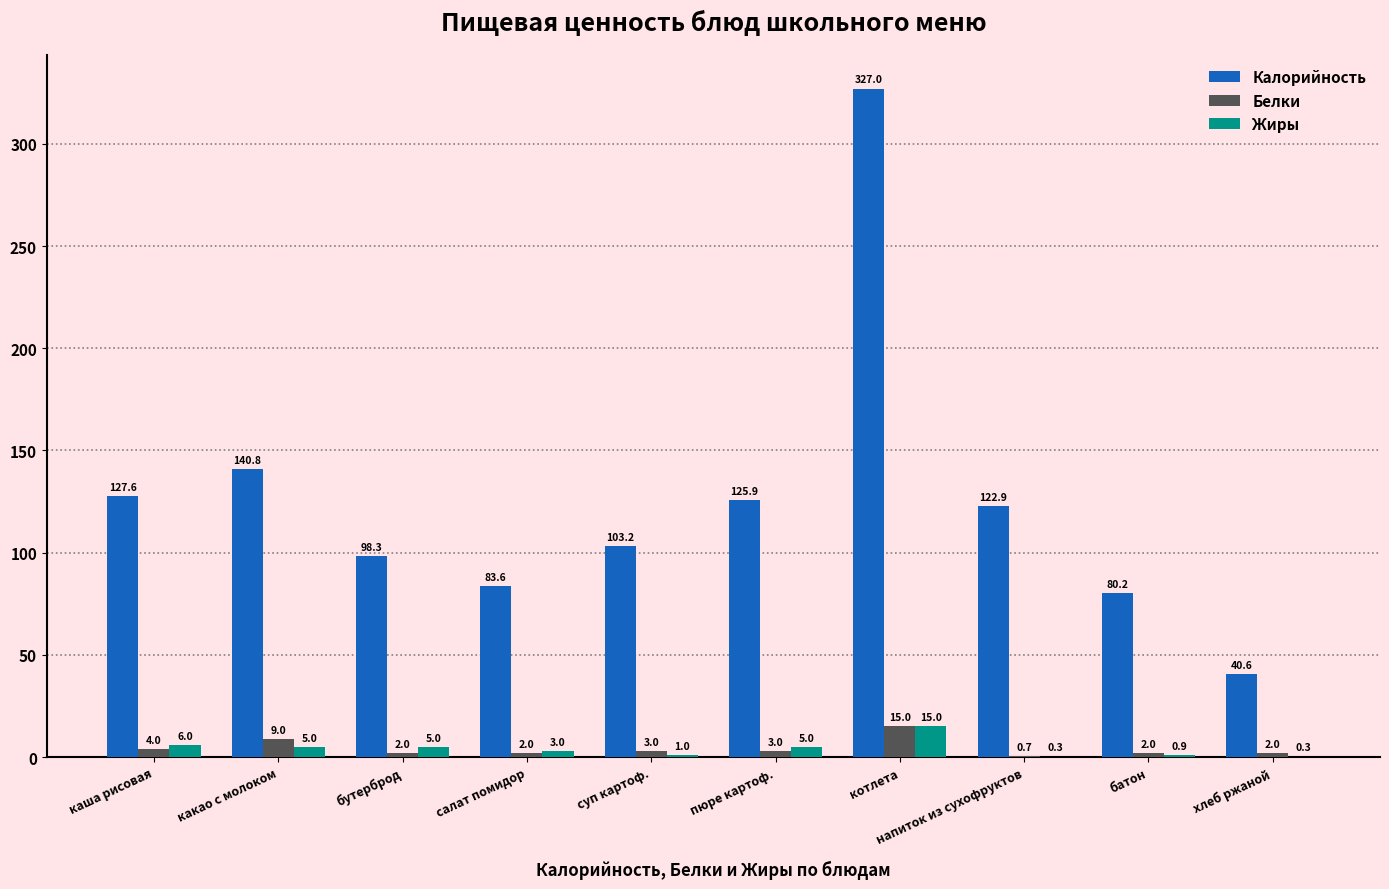

At which label is Белки closest to 7?

какао с молоком